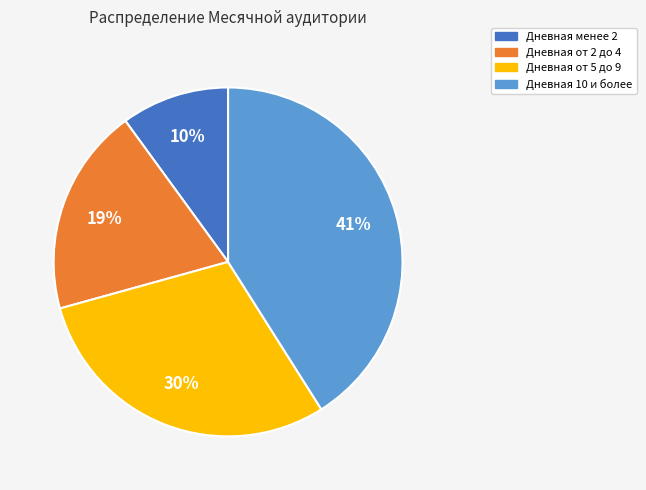

Is there a majority slice in this chart?

No